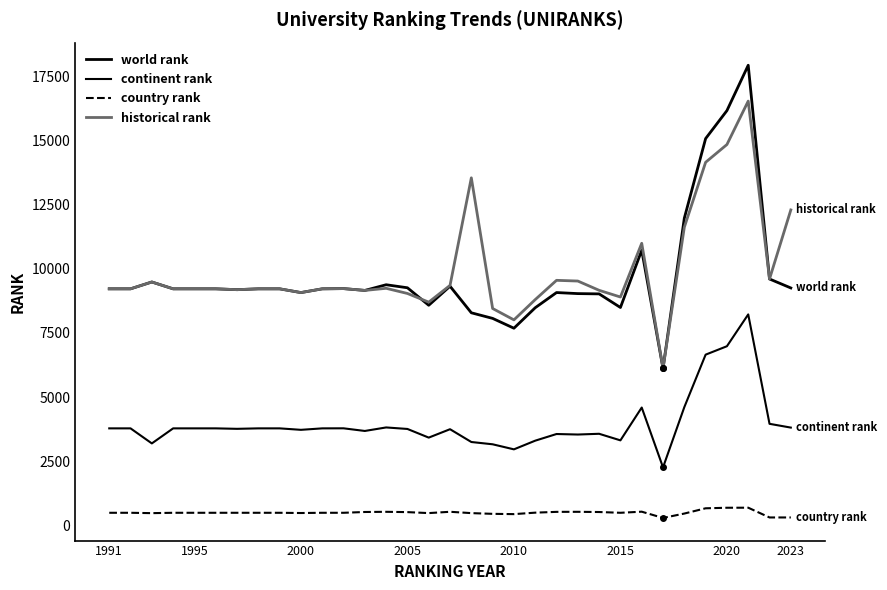

Is this an area chart (filled region under the line)?

No